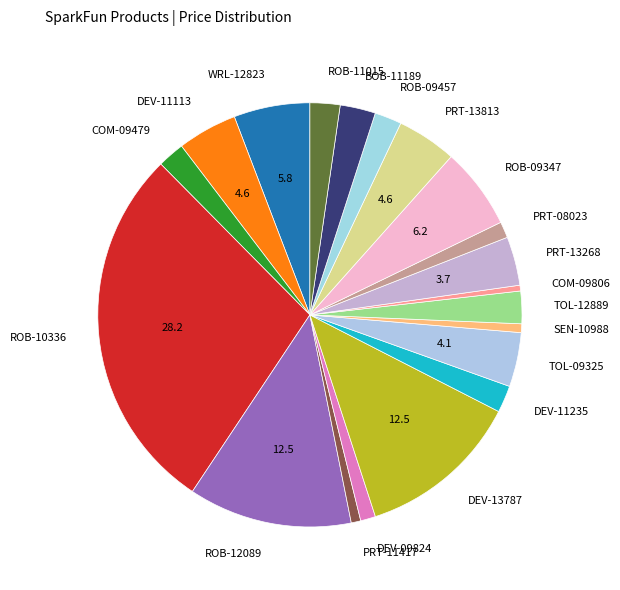

Do DEV-11113 and DEV-09824 together represent more than half of the pie?

No